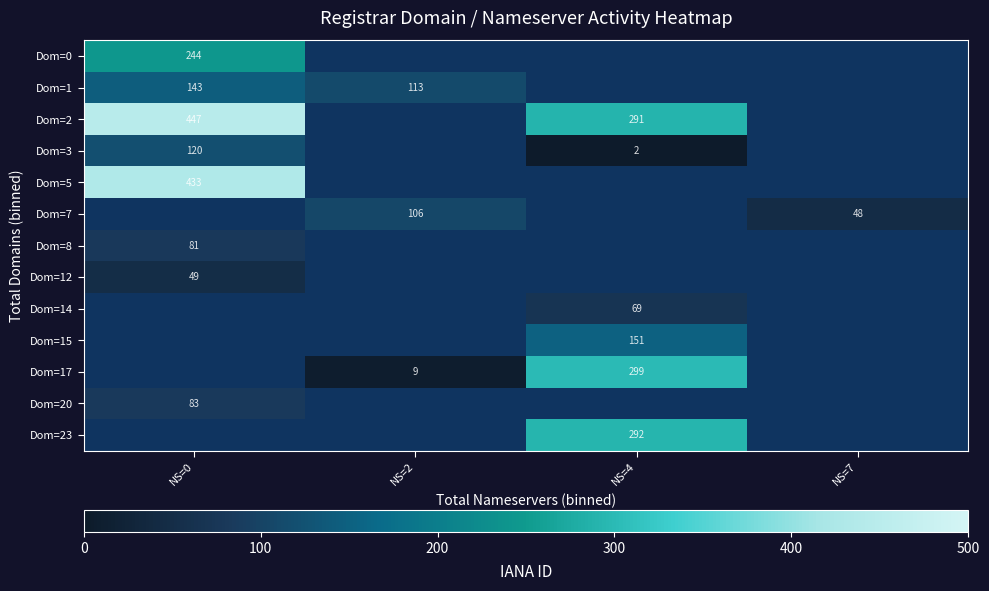

The value of Dom=7 at NS=2 is 173. True or false?

False